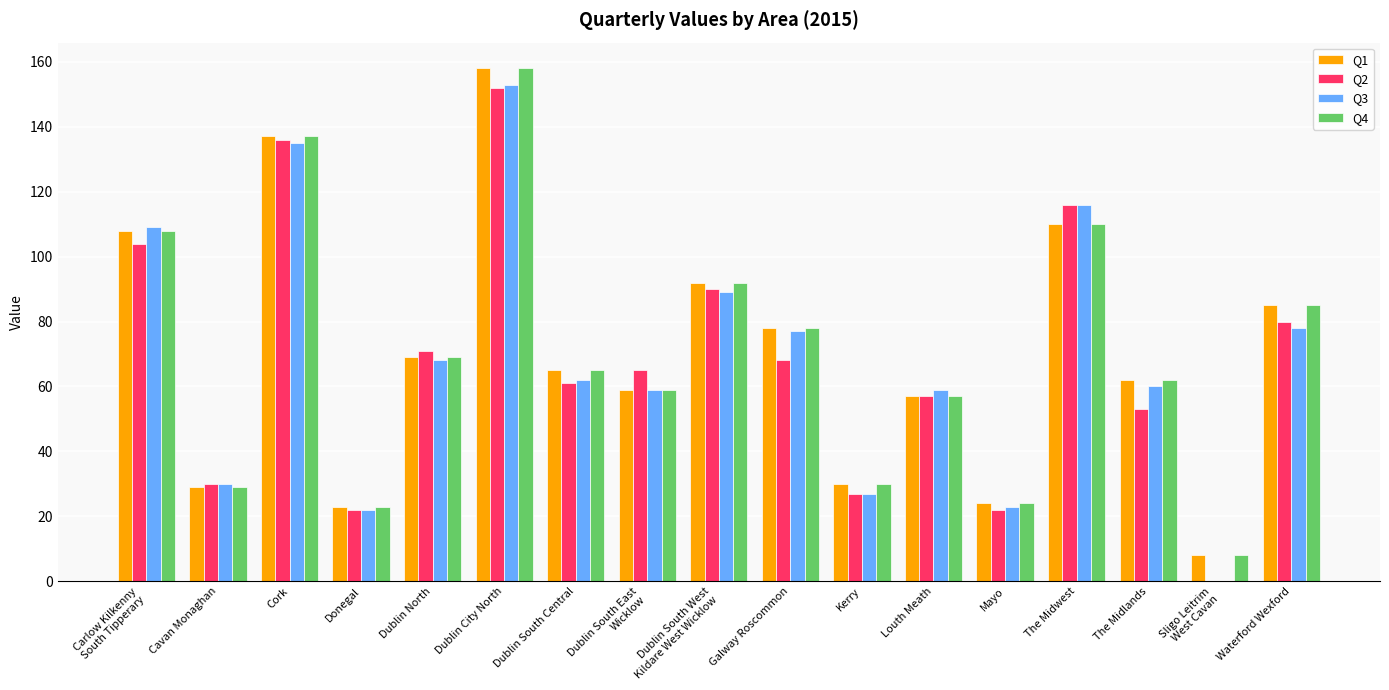

Is the value of Q3 at Galway Roscommon greater than the value of Q1 at Mayo?

Yes